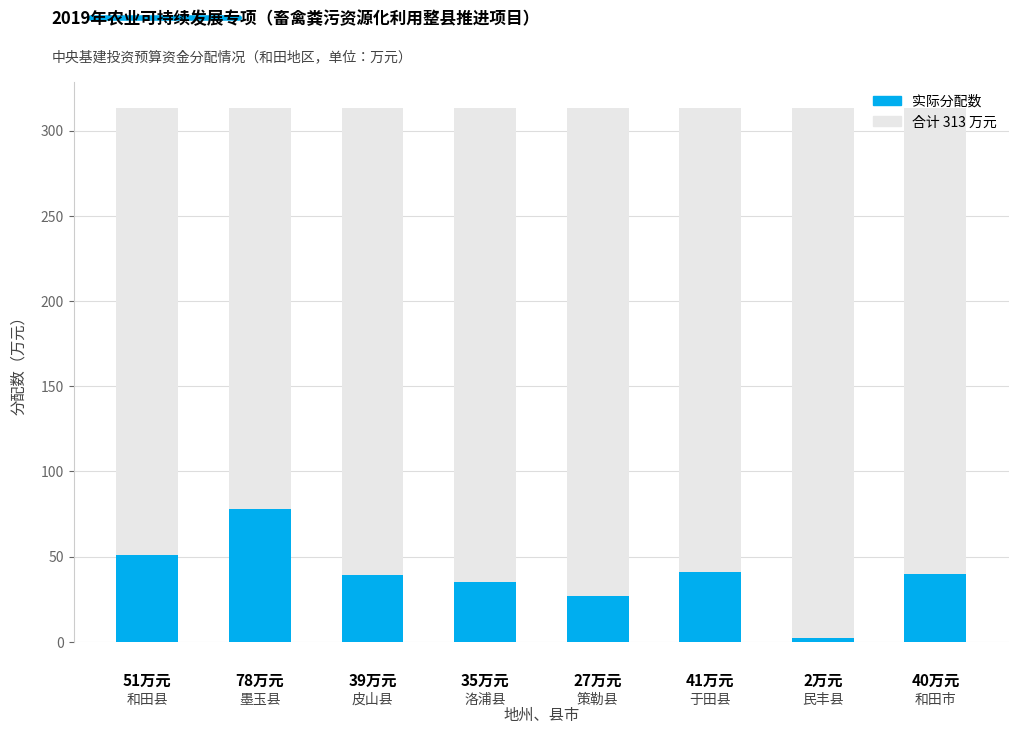

List the labels in order of value, smallest first.

6, 4, 3, 2, 7, 5, 0, 1